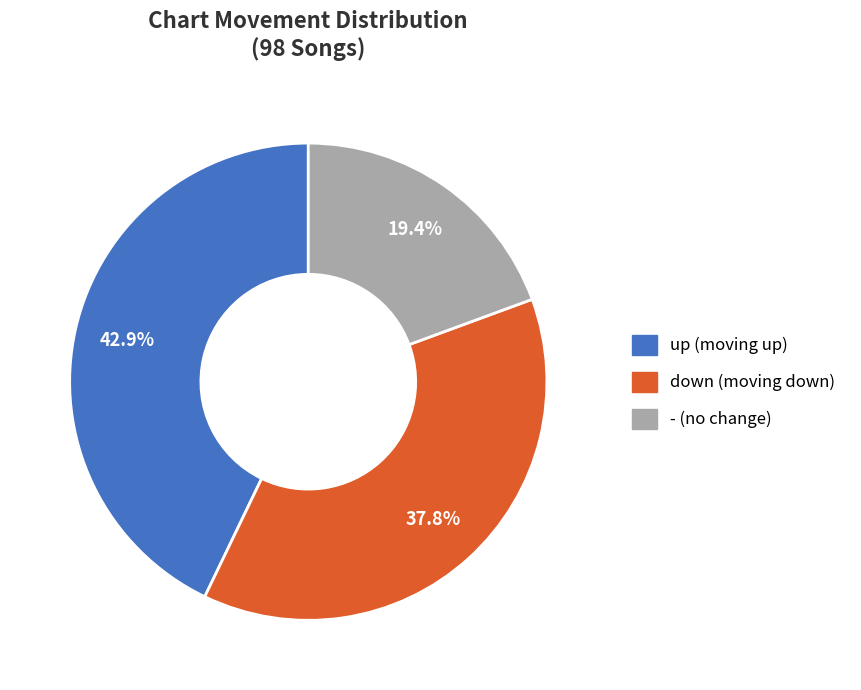

Count the number of slices in the pie.

3